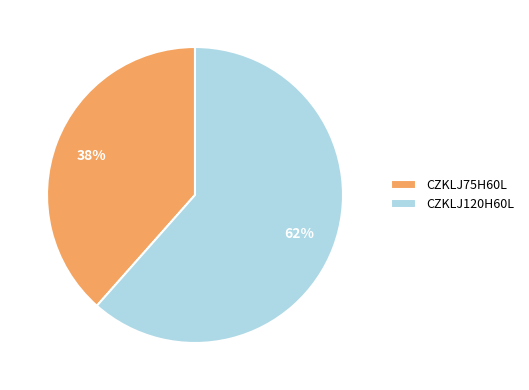

Does CZKLJ120H60L represent more than half of the total?

Yes